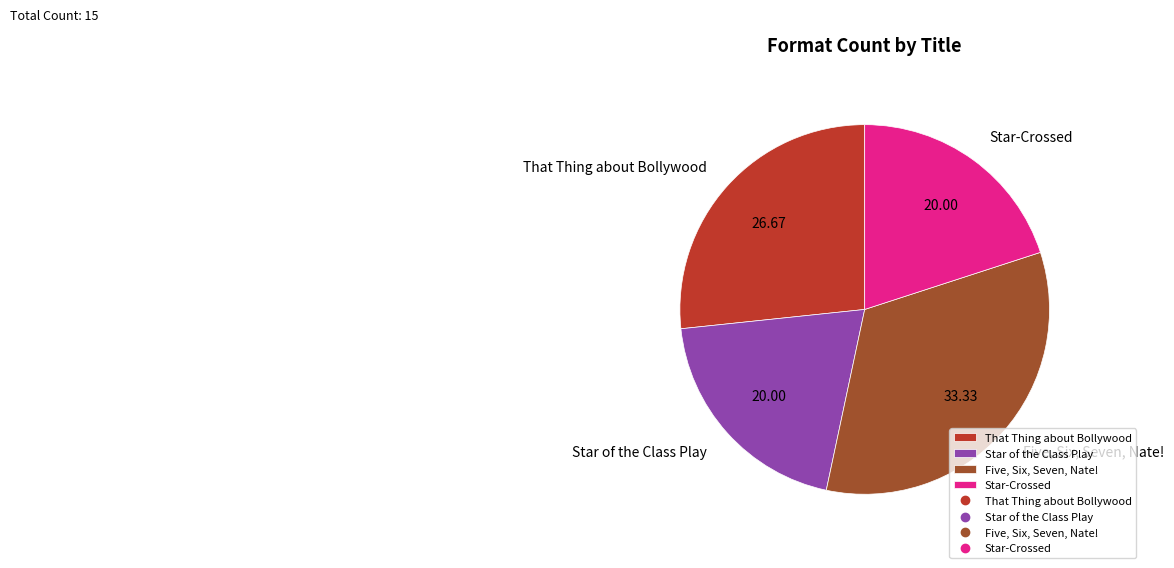

Combined, do That Thing about Bollywood and Star-Crossed account for over 50%?

No